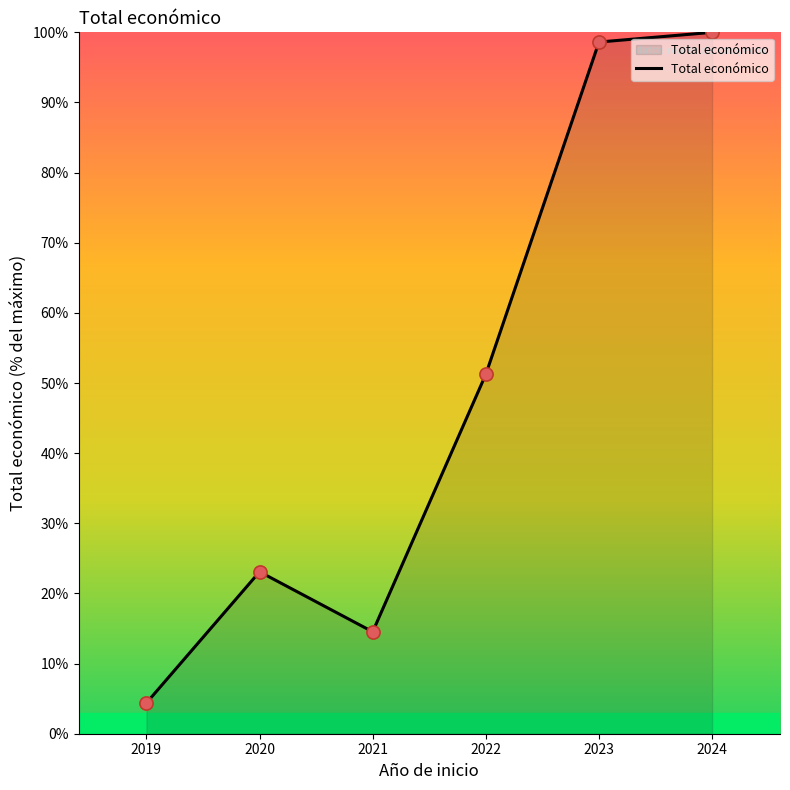

What is the ratio of the value at 2022 to the value at 2024?

0.5